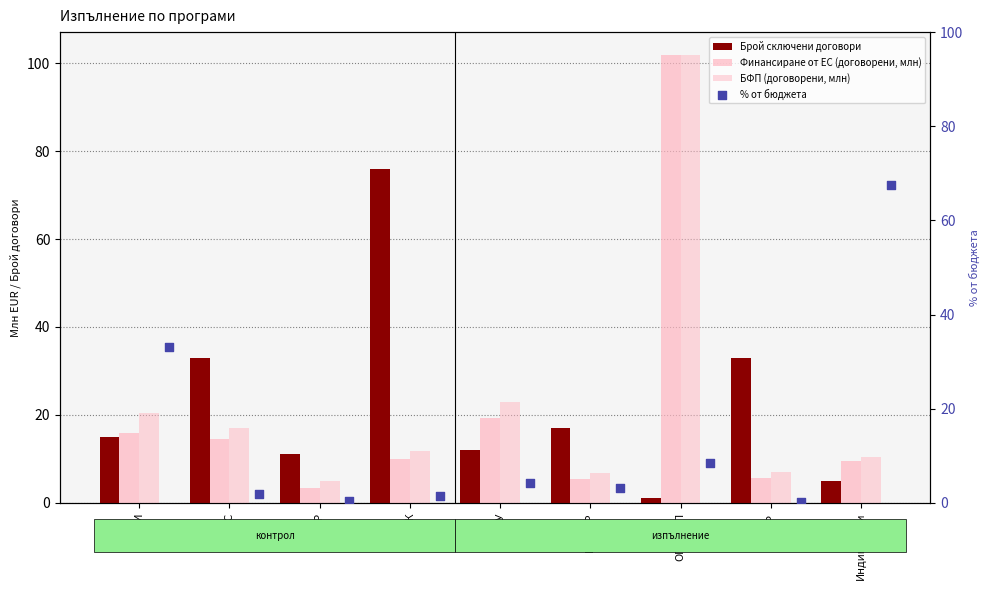

Which series reaches the maximum Y coordinate?

Финансиране от ЕС (договорени, млн)